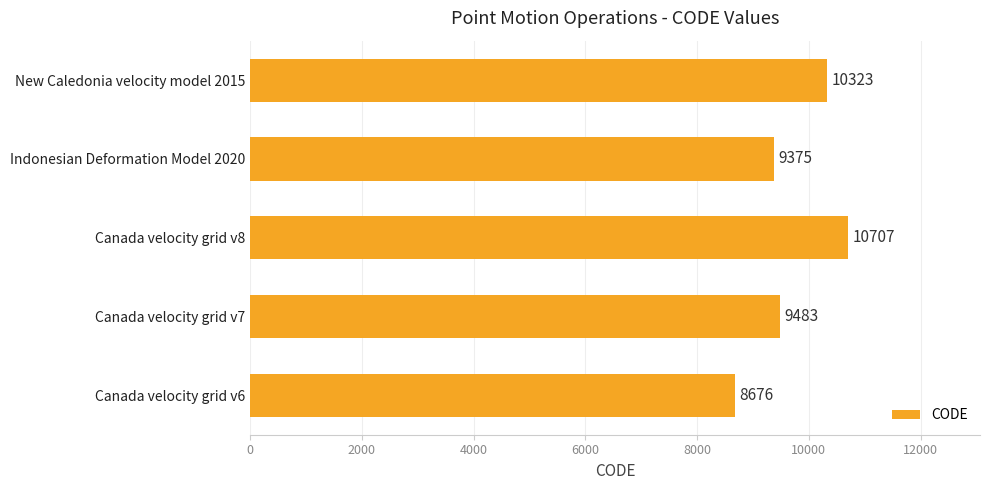

Does the chart contain any negative values?

No